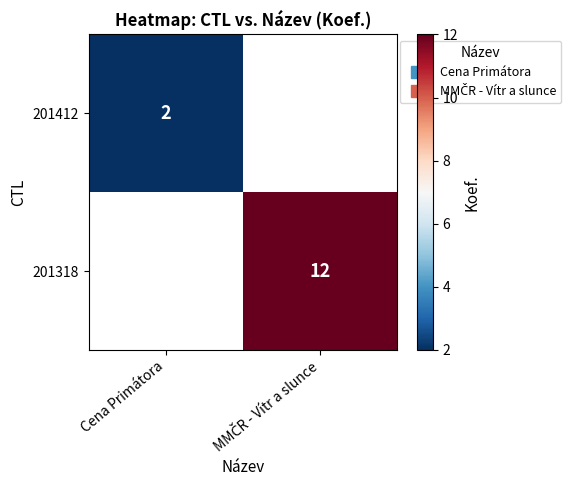

At how many categories does at least one series exceed 10?

1